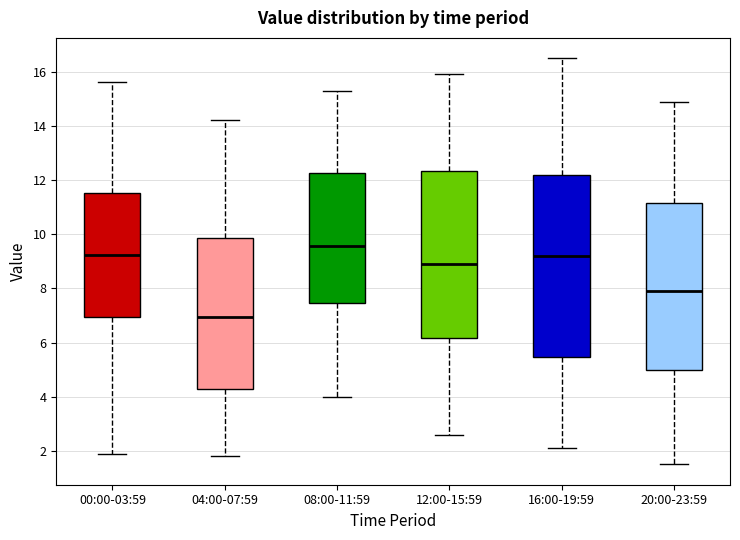

Where does the median line of the box for 20:00-23:59 sit on the y-axis? The values are not printed on the chart, so give them approximately, as read against the axis.

8.0